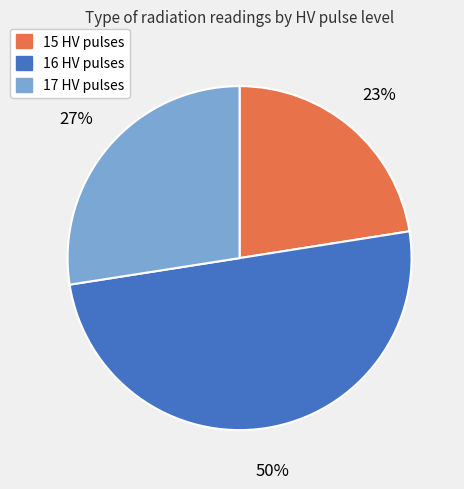

To the nearest percent, what is the average slice percentage?

33%